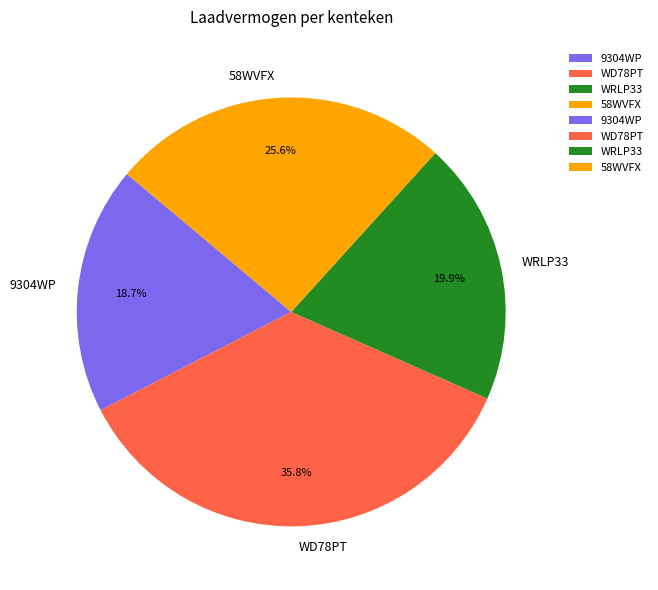

Does any single category account for the majority?

No